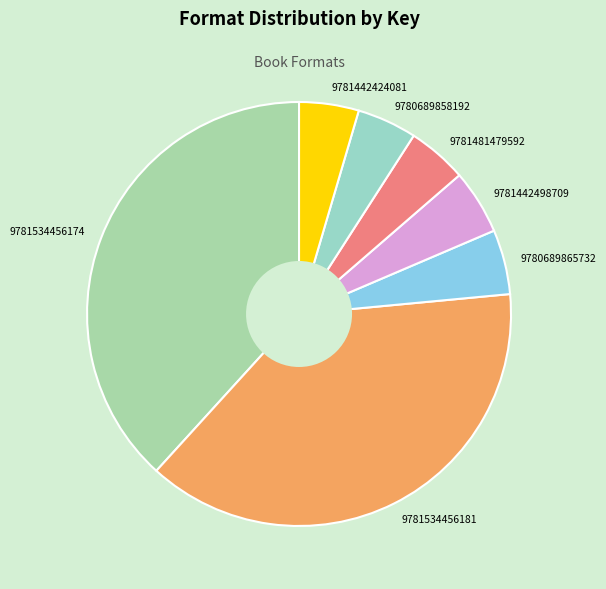

Is it true that 9781442424081 is 12% of the pie?

False